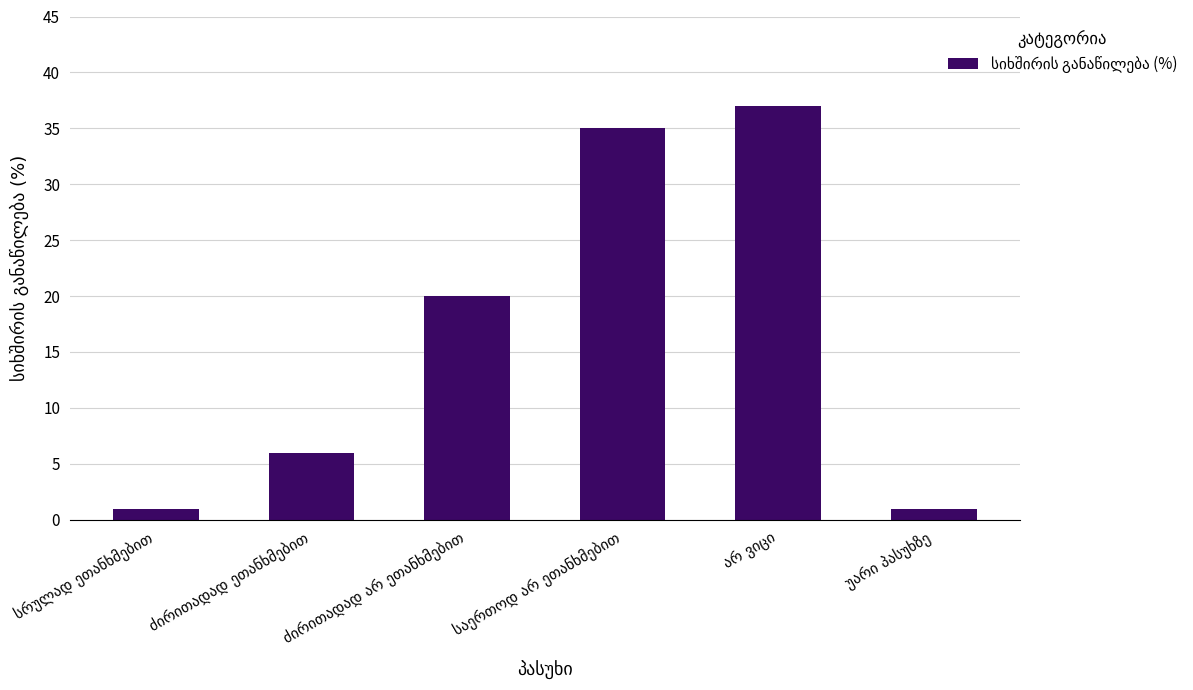

What is the average value?

17